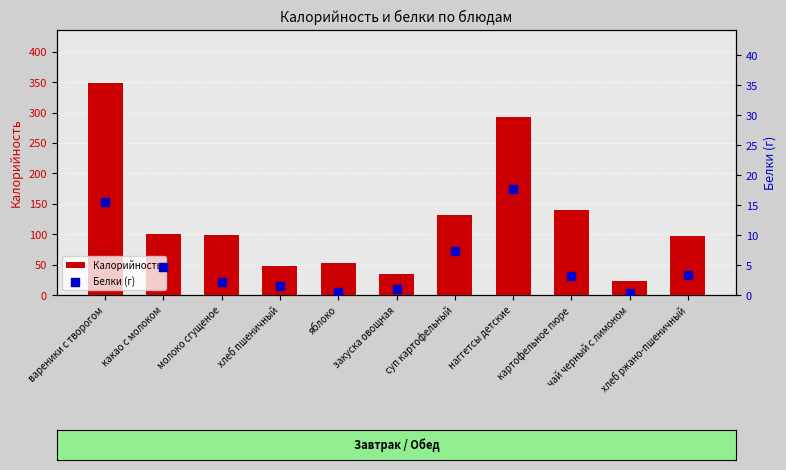

What is the total value across all series at закуска овощная?

35.4